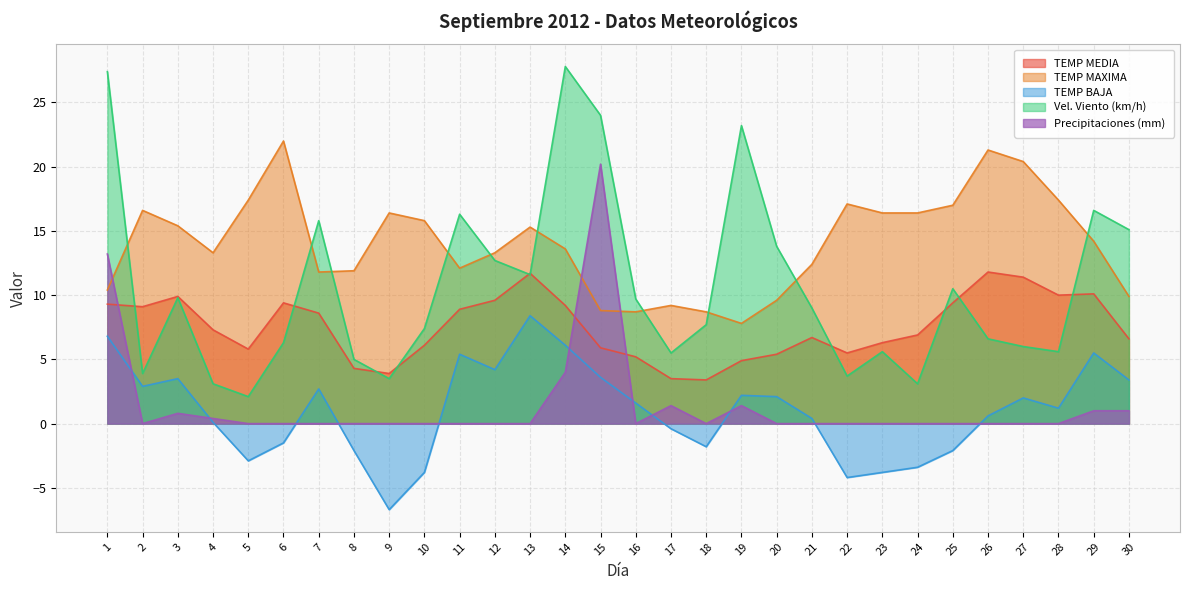

Reading left to right, what are all the values shown in this chart?

TEMP MEDIA: 1=9.3	2=9.1	3=9.9	4=7.3	5=5.8	6=9.4	7=8.6	8=4.3	9=3.9	10=6.1	11=8.9	12=9.6	13=11.7	14=9.2	15=5.9	16=5.2	17=3.5	18=3.4	19=4.9	20=5.4	21=6.7	22=5.5	23=6.3	24=6.9	25=9.4	26=11.8	27=11.4	28=10.0	29=10.1	30=6.6
TEMP MAXIMA: 1=10.4	2=16.6	3=15.4	4=13.3	5=17.4	6=22.0	7=11.8	8=11.9	9=16.4	10=15.8	11=12.1	12=13.3	13=15.3	14=13.6	15=8.8	16=8.7	17=9.2	18=8.7	19=7.8	20=9.6	21=12.4	22=17.1	23=16.4	24=16.4	25=17.0	26=21.3	27=20.4	28=17.4	29=14.2	30=9.9
TEMP BAJA: 1=6.8	2=2.9	3=3.5	4=0.1	5=-2.9	6=-1.5	7=2.7	8=-2.1	9=-6.7	10=-3.8	11=5.4	12=4.2	13=8.4	14=6.1	15=3.6	16=1.6	17=-0.4	18=-1.8	19=2.2	20=2.1	21=0.4	22=-4.2	23=-3.8	24=-3.4	25=-2.1	26=0.6	27=2.0	28=1.2	29=5.5	30=3.4
Vel. Viento (km/h): 1=27.4	2=3.9	3=9.8	4=3.1	5=2.1	6=6.3	7=15.8	8=5.0	9=3.5	10=7.4	11=16.3	12=12.7	13=11.6	14=27.8	15=24.0	16=9.7	17=5.5	18=7.7	19=23.2	20=13.8	21=9.0	22=3.7	23=5.6	24=3.1	25=10.5	26=6.6	27=6.0	28=5.6	29=16.6	30=15.1
Precipitaciones (mm): 1=13.2	2=0.0	3=0.8	4=0.4	5=0.0	6=0.0	7=0.0	8=0.0	9=0.0	10=0.0	11=0.0	12=0.0	13=0.0	14=4.0	15=20.2	16=0.0	17=1.4	18=0.0	19=1.4	20=0.0	21=0.0	22=0.0	23=0.0	24=0.0	25=0.0	26=0.0	27=0.0	28=0.0	29=1.0	30=1.0